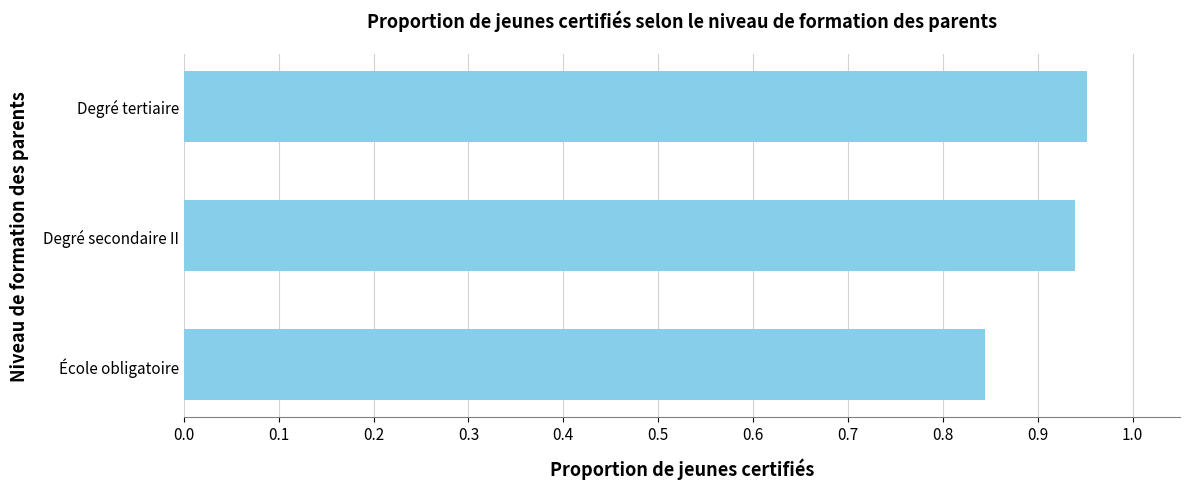

What is the difference between the maximum and minimum values?

0.1